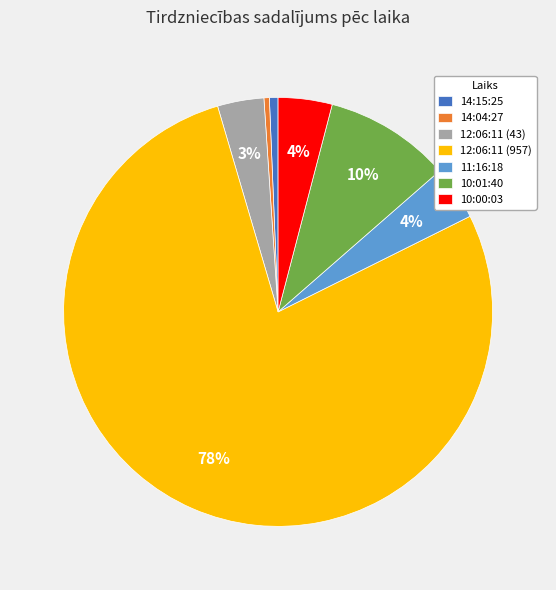

The 11:16:18 slice represents 4% of the pie. True or false?

True